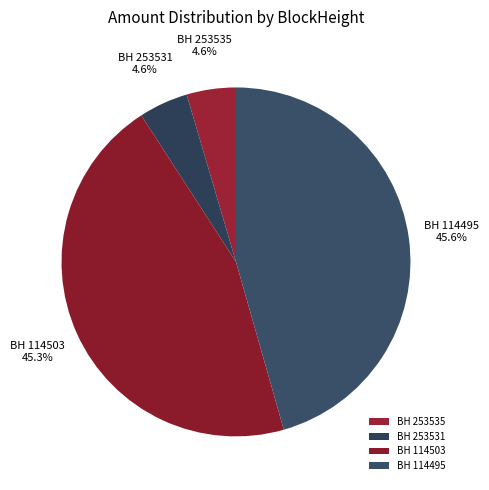

Count the number of slices in the pie.

4